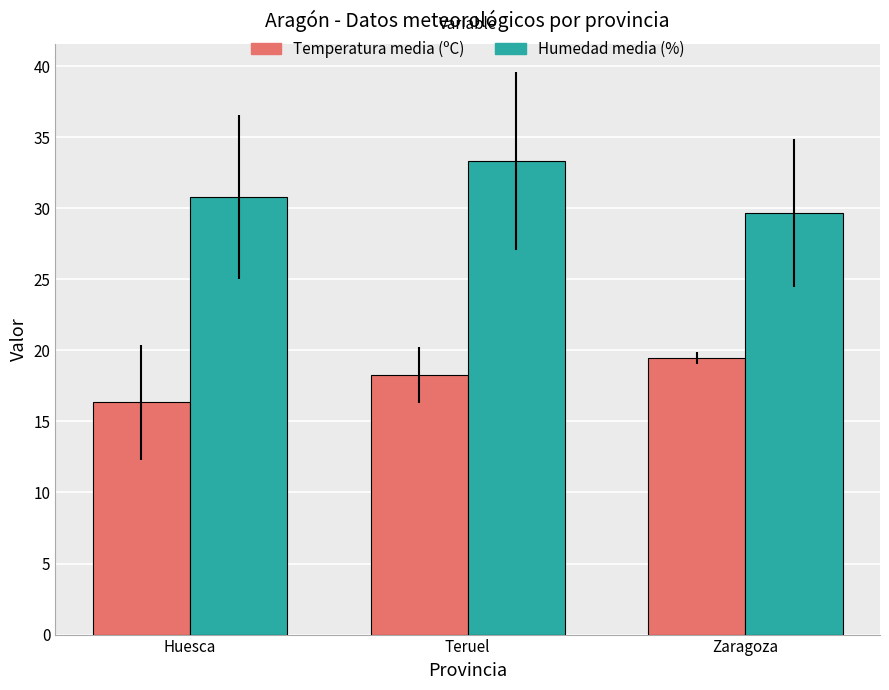

Reading left to right, transcribe all the data shown in this chart.

Temperatura media (ºC): Huesca=16.3	Teruel=18.3	Zaragoza=19.5
Humedad media (%): Huesca=30.8	Teruel=33.3	Zaragoza=29.7